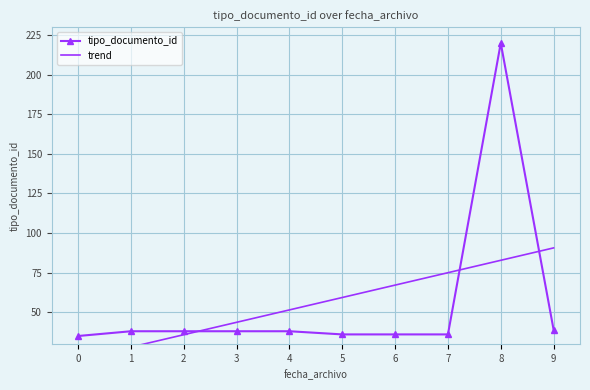

Reading right to left, list all the values displayed in this chart.

tipo_documento_id: 9=39.0	8=220.0	7=36.0	6=36.0	5=36.0	4=38.0	3=38.0	2=38.0	1=38.0	0=35.0
trend: 9=90.6	8=82.8	7=75.0	6=67.1	5=59.3	4=51.5	3=43.7	2=35.8	1=28.0	0=20.2